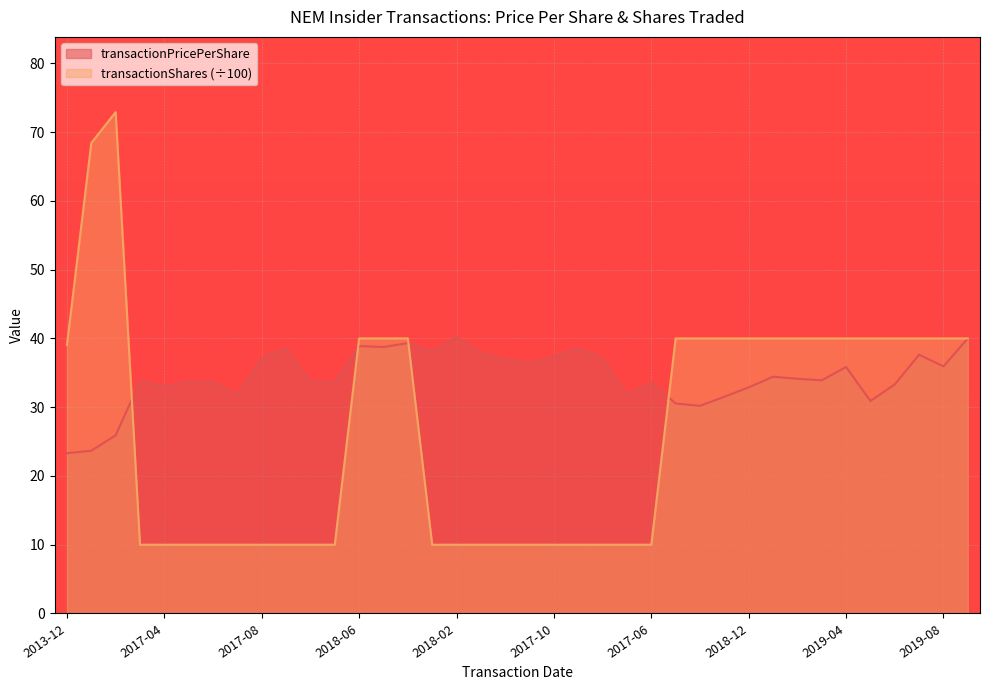

What is the average value of the transactionShares series?

26.6